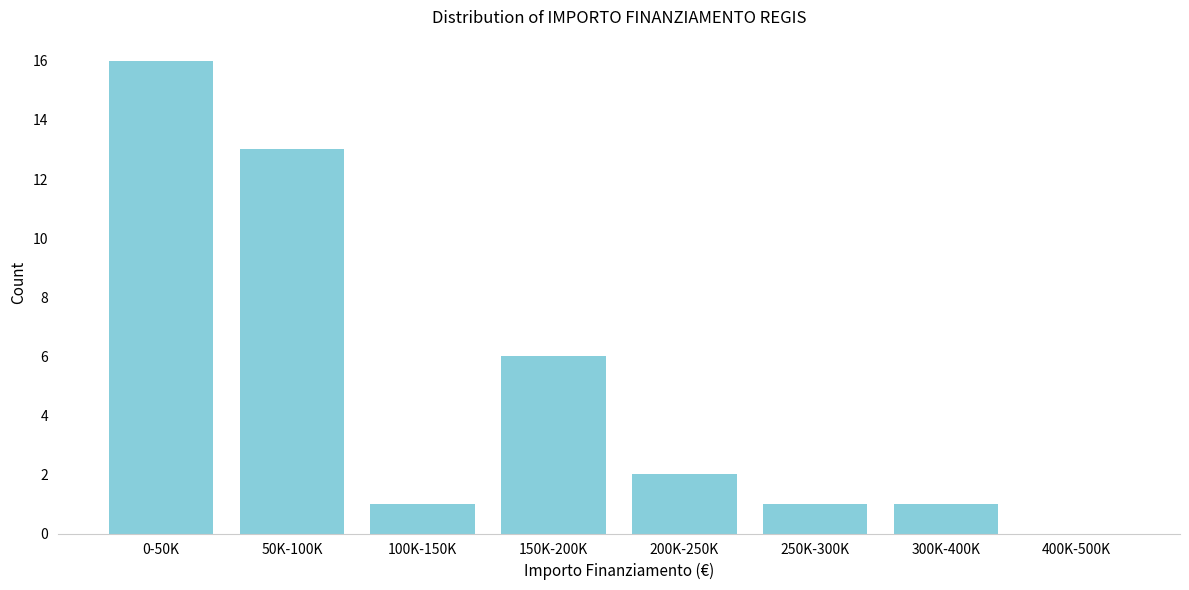

Reading left to right, what are all the values shown in this chart?

0-50K=16	50K-100K=13	100K-150K=1	150K-200K=6	200K-250K=2	250K-300K=1	300K-400K=1	400K-500K=0